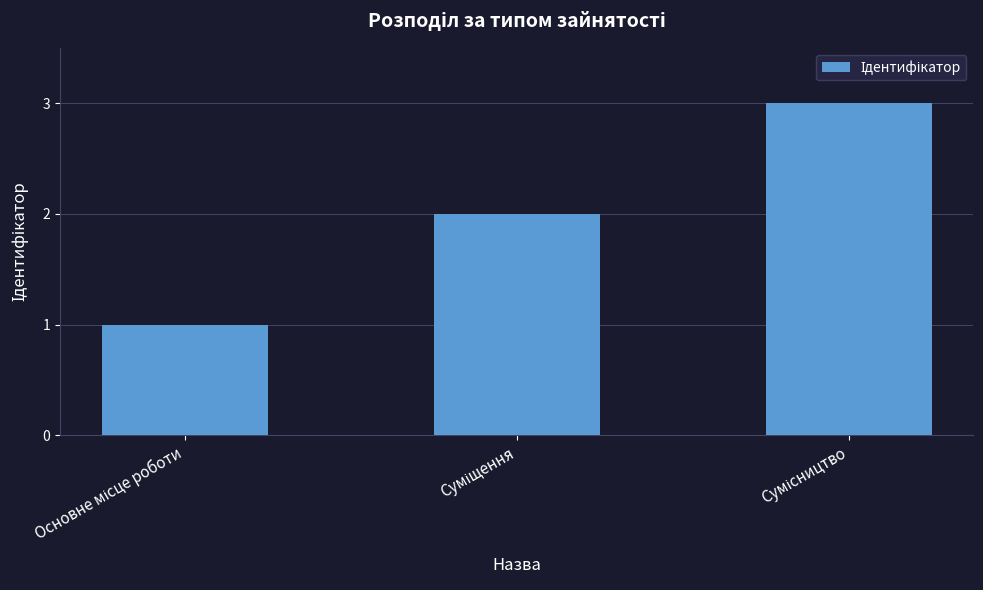

What is the sum of all values?

6